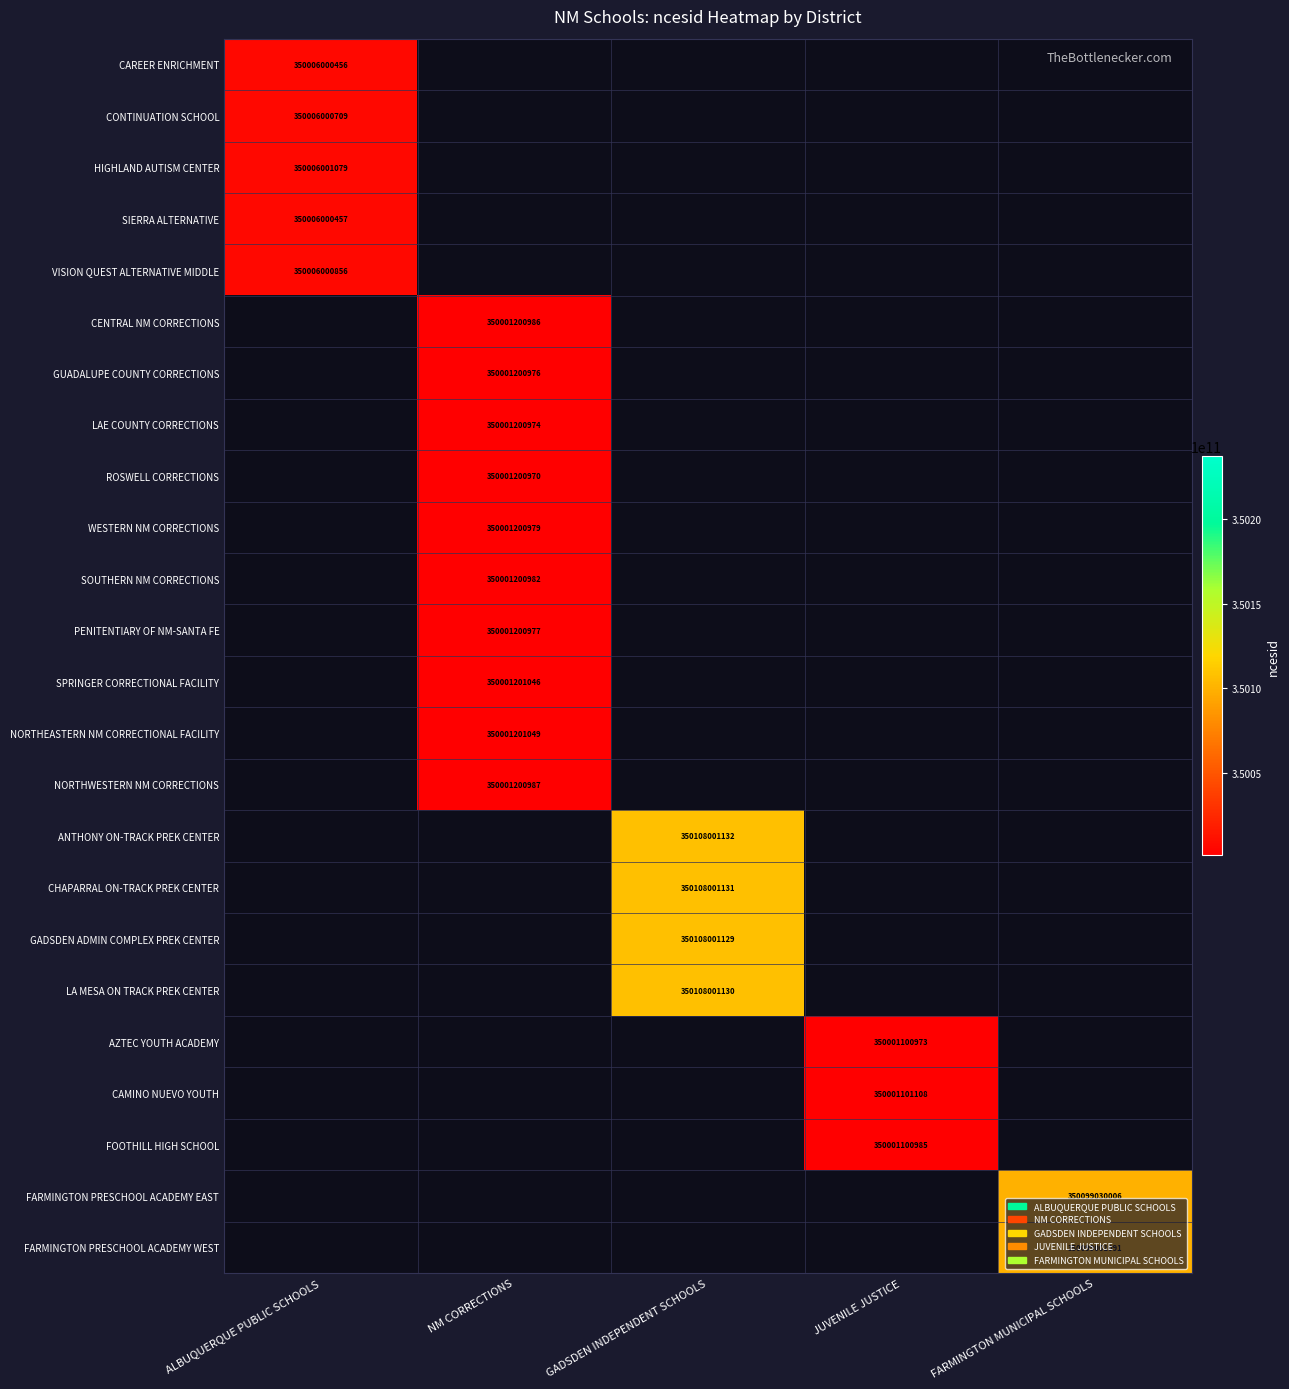

Which has a higher value, NM CORRECTIONS or FARMINGTON MUNICIPAL SCHOOLS?

FARMINGTON MUNICIPAL SCHOOLS